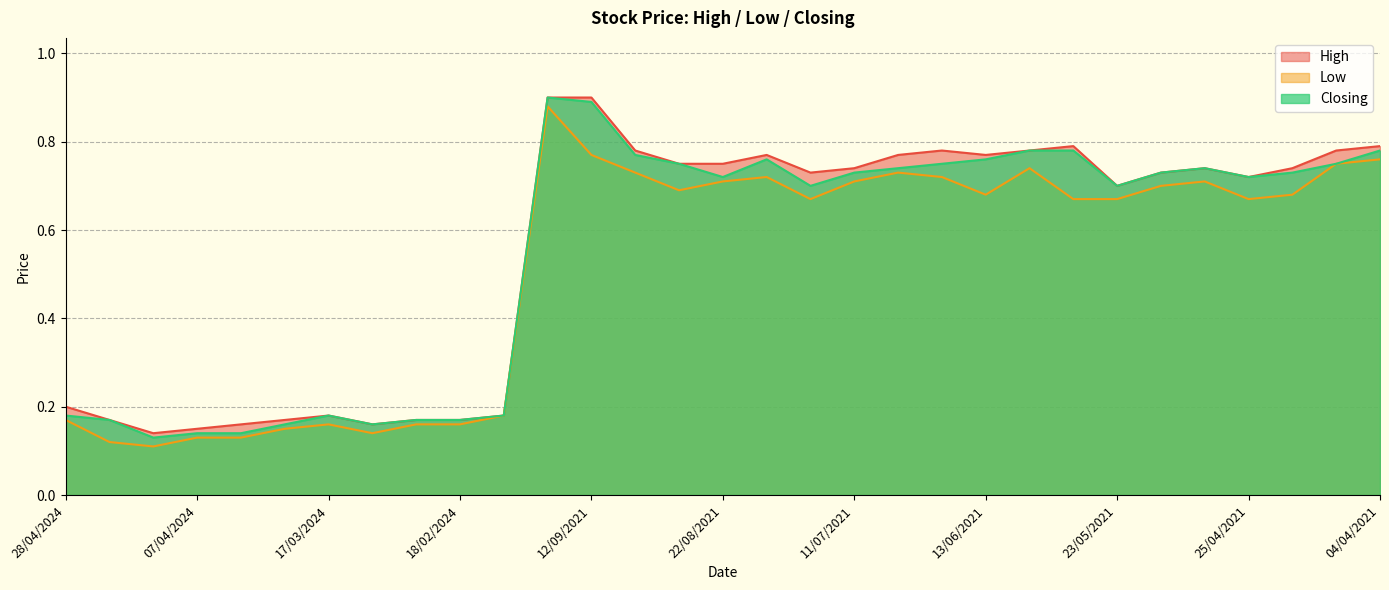

What is the value of the High point at the 5th from the left?

0.2